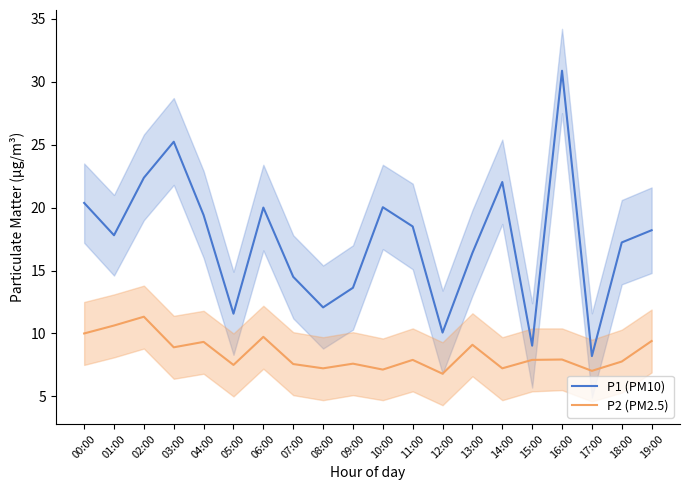

Which category has the highest value in the P1 (PM10) series?

16:00